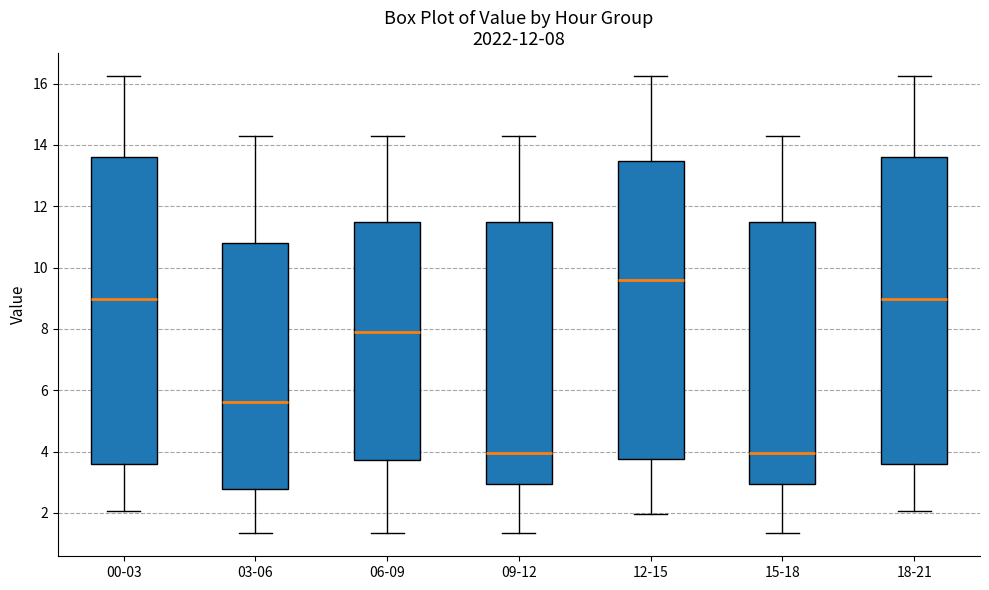

Which box has the highest median line?

12-15